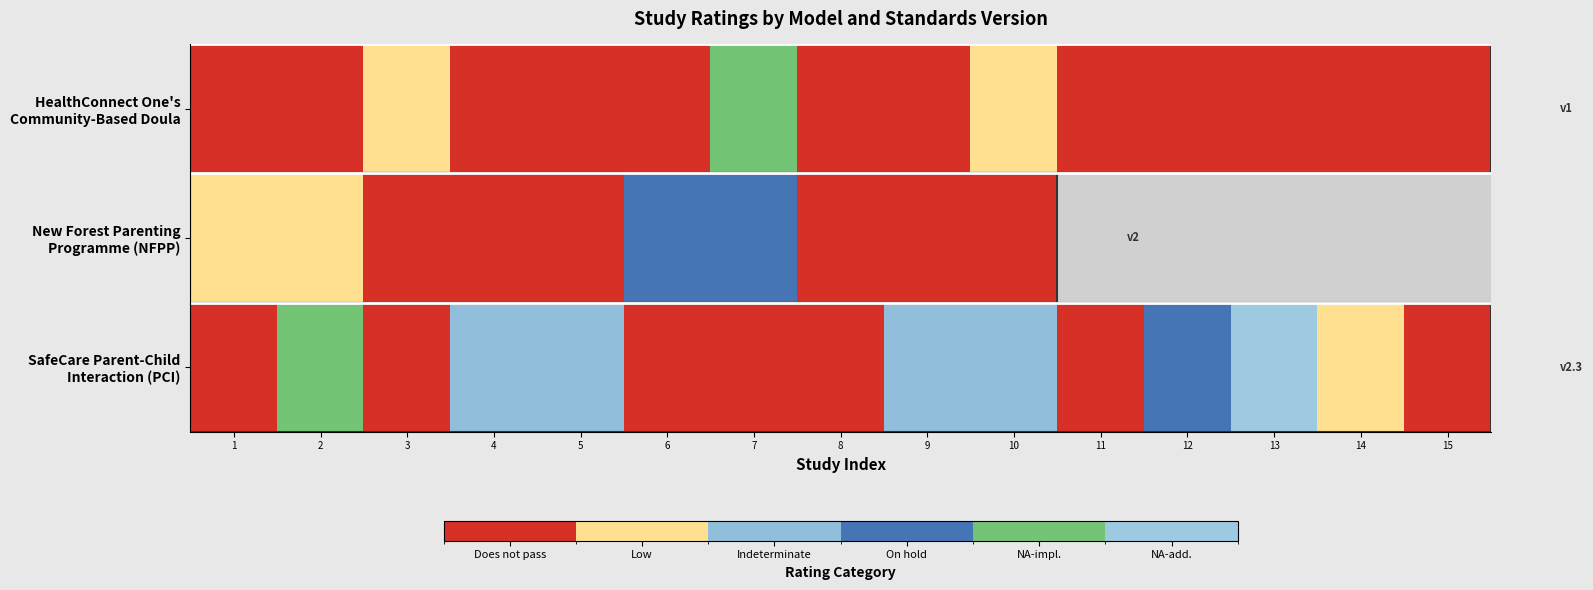

Rank the series at 6 from highest to lowest value.

New Forest Parenting Programme (NFPP), HealthConnect One's Community-Based Doula, SafeCare Parent-Child Interaction (PCI)